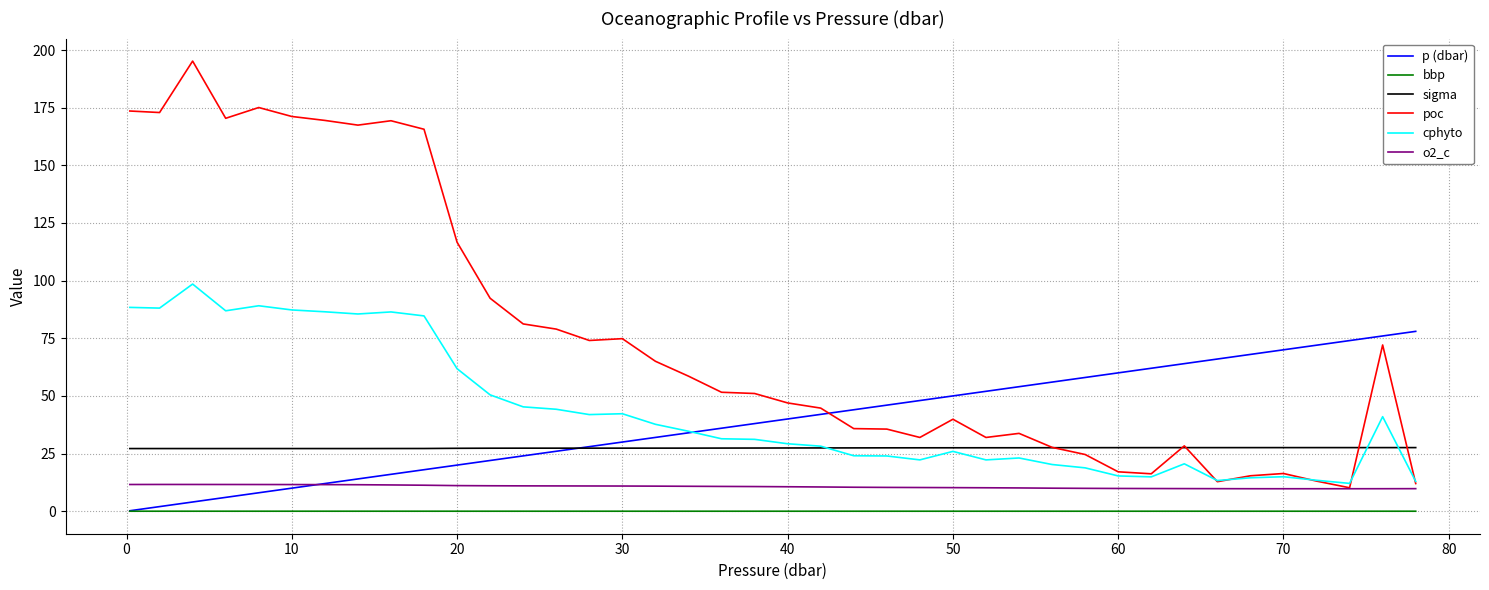

Which series has the widest spread of values?

poc